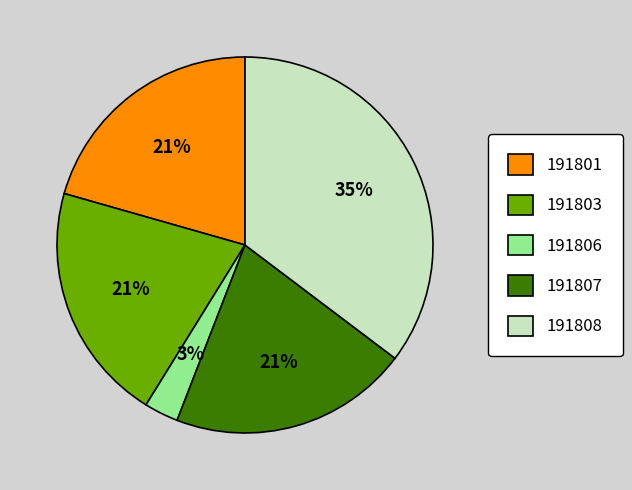

Is 191806 the majority of the pie?

No